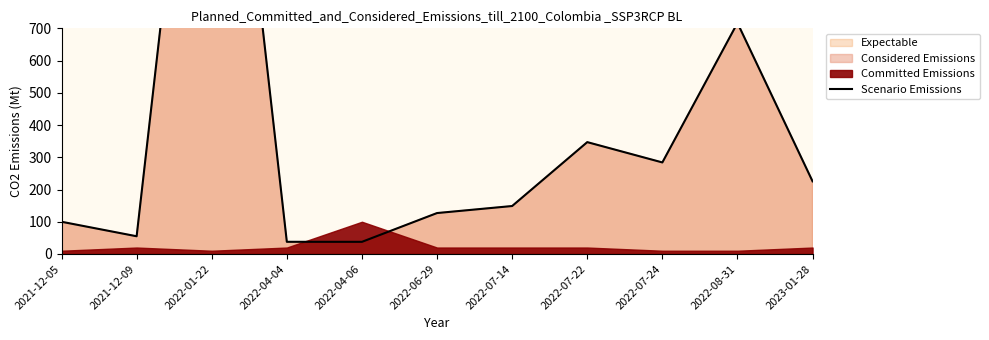

Rank the categories by value from highest to lowest.

2022-01-22, 2022-08-31, 2022-07-22, 2022-07-24, 2023-01-28, 2022-07-14, 2022-06-29, 2021-12-05, 2021-12-09, 2022-04-04, 2022-04-06